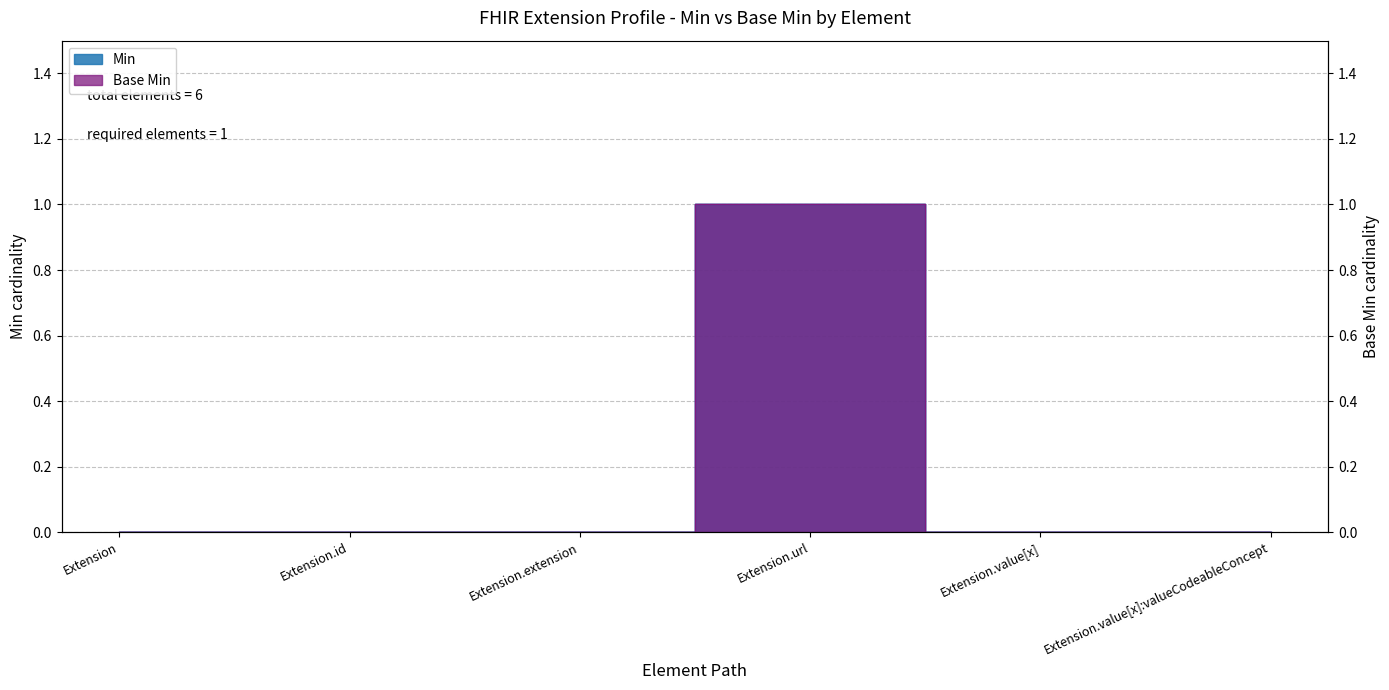

What is the sum of all Base Min values?

1